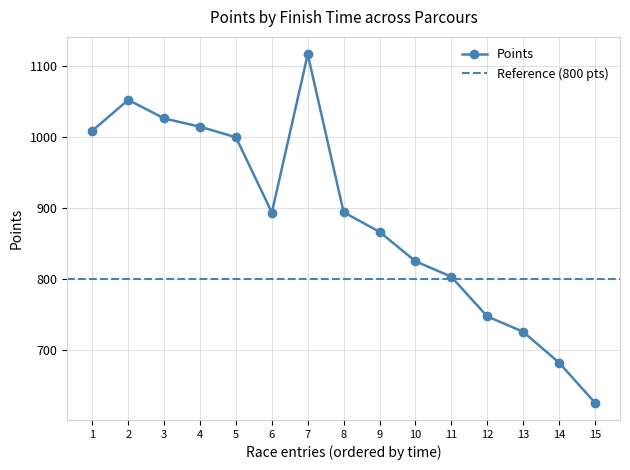

What is the average value?

885.8